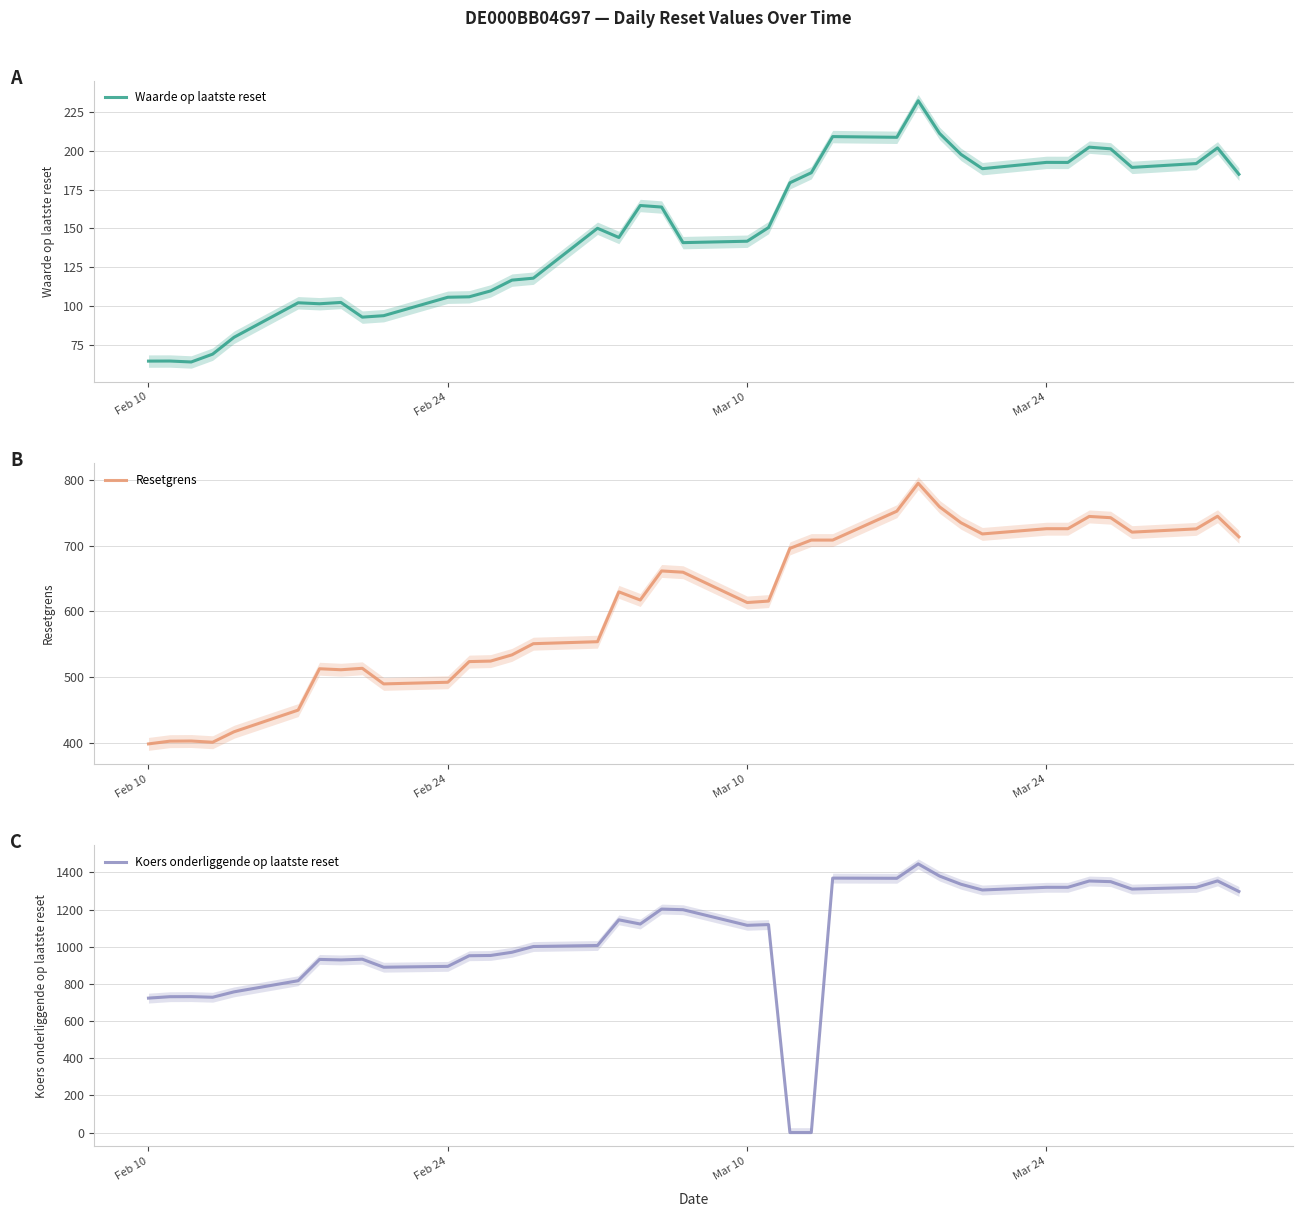

How many data points in Resetgrens are above 629?

19